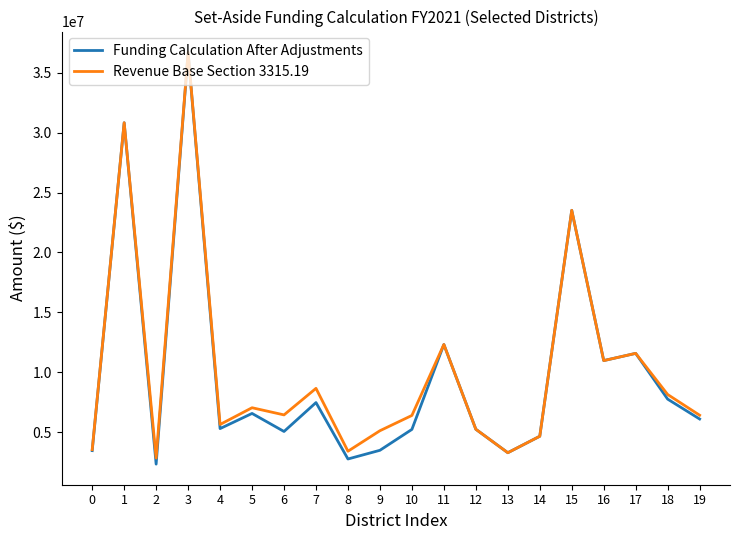

Is this an area chart (filled region under the line)?

No